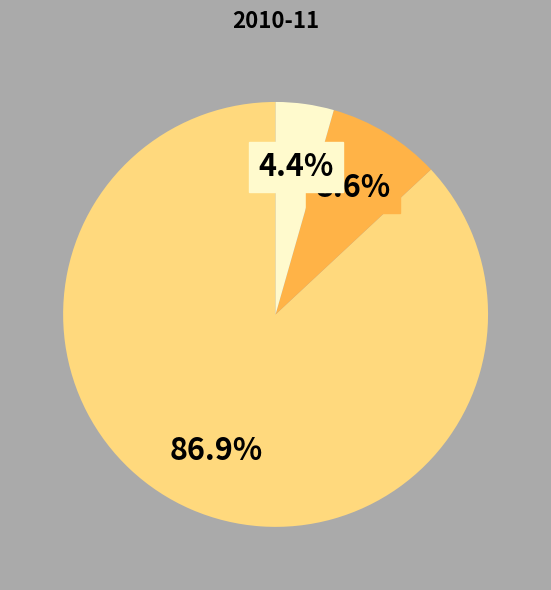

How many slices are in this pie chart?

3